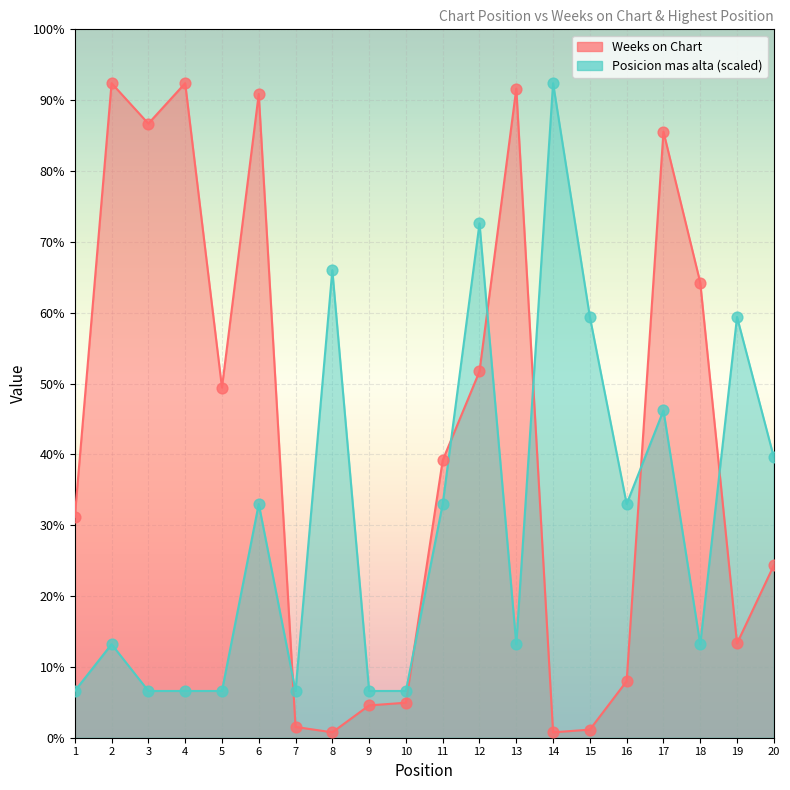

Is the value of Weeks on Chart at 18 greater than the value of Posicion mas alta at 11?

Yes